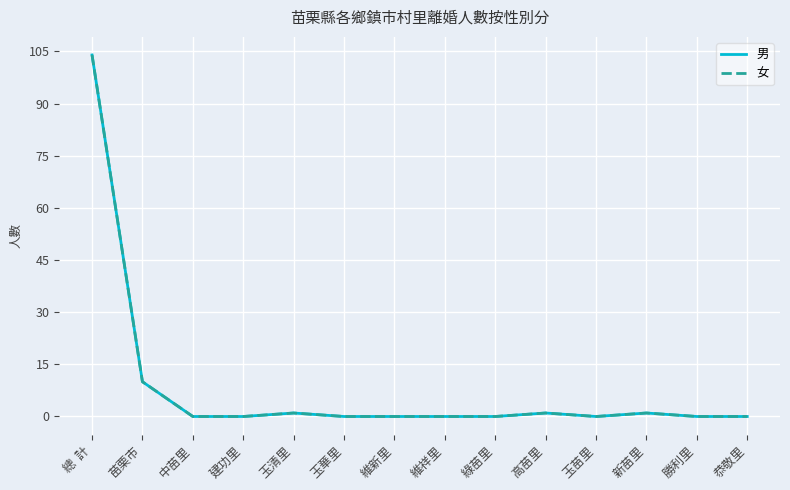

At how many categories does at least one series exceed 61?

1